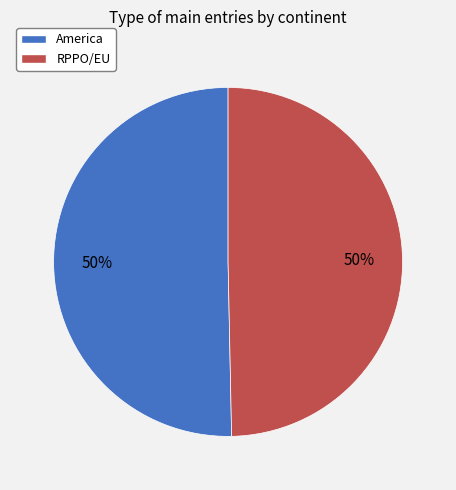

Is it true that RPPO/EU is 50% of the pie?

True